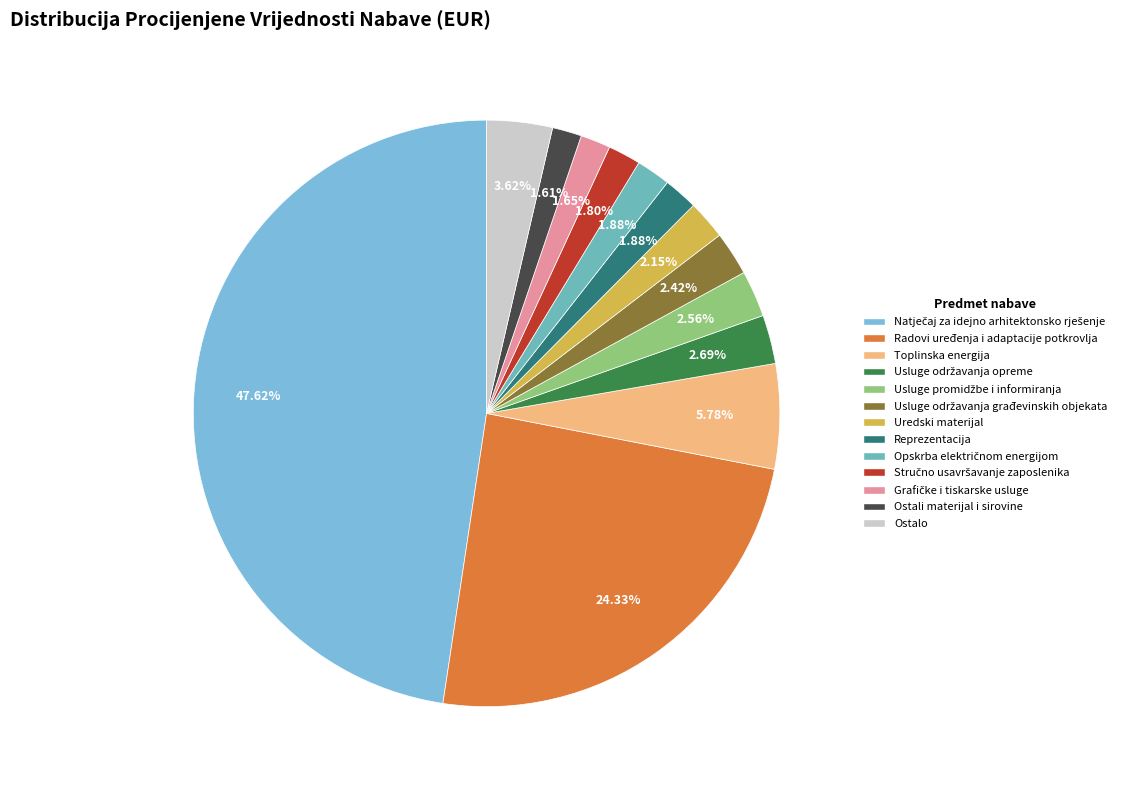

Count the number of slices in the pie.

13